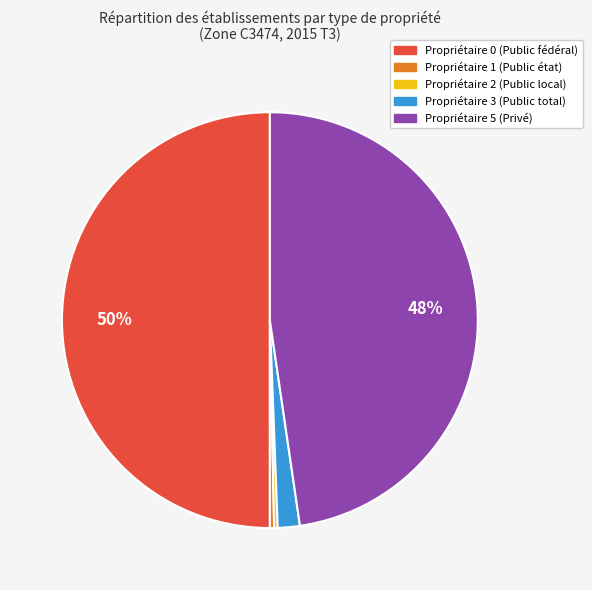

To the nearest percent, what is the difference between the largest and smallest slice percentages?

50%